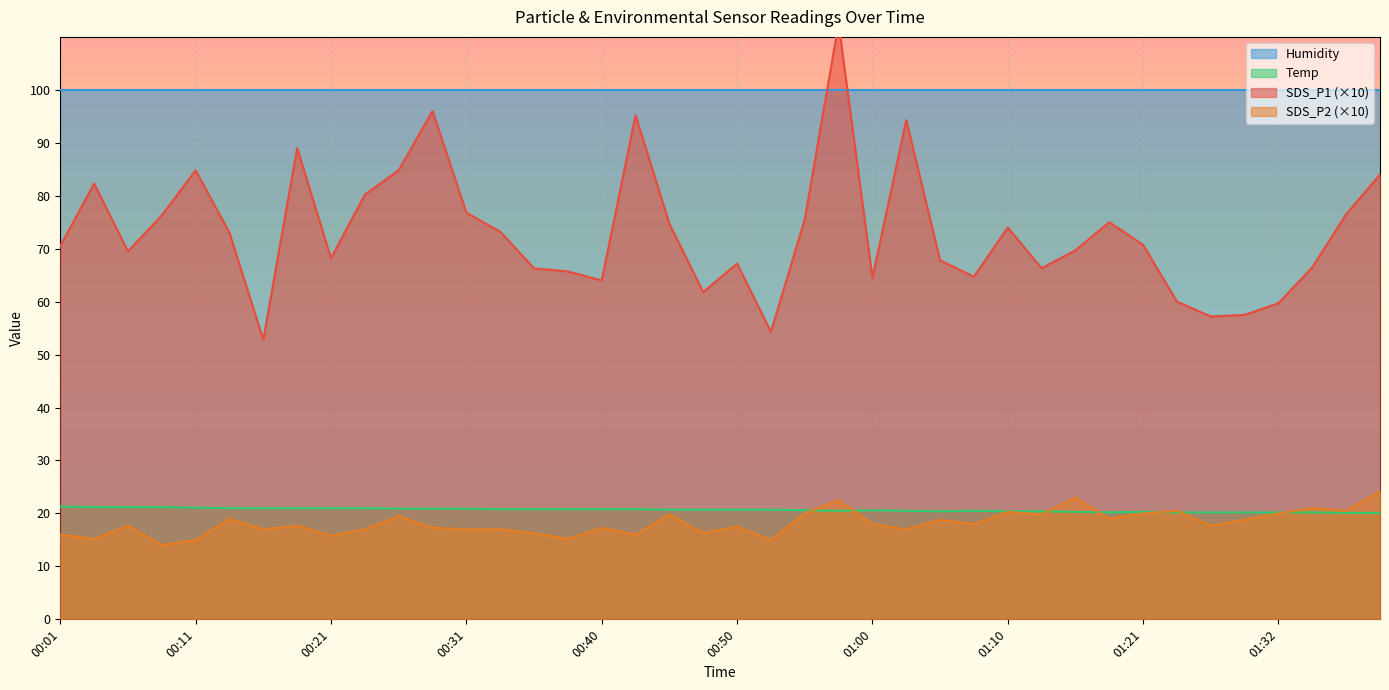

What is the greatest value displayed?

112.5